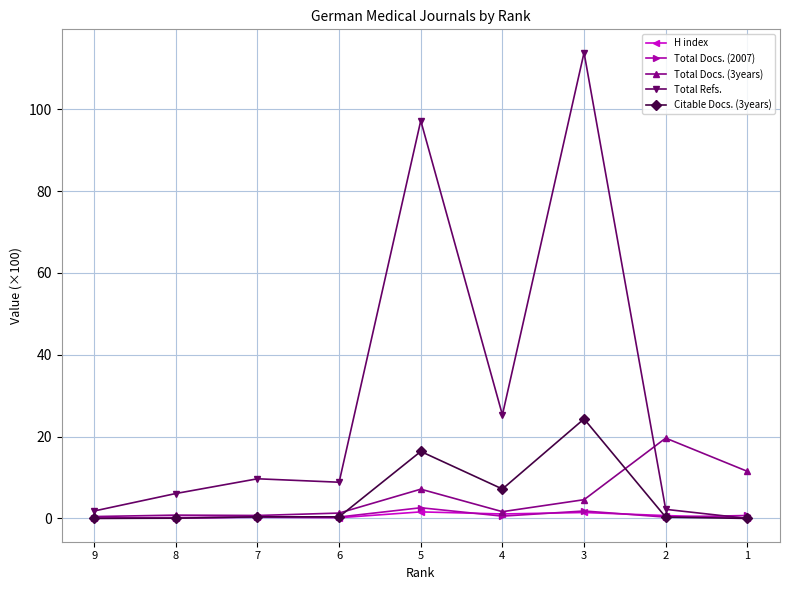

Is this an area chart (filled region under the line)?

No